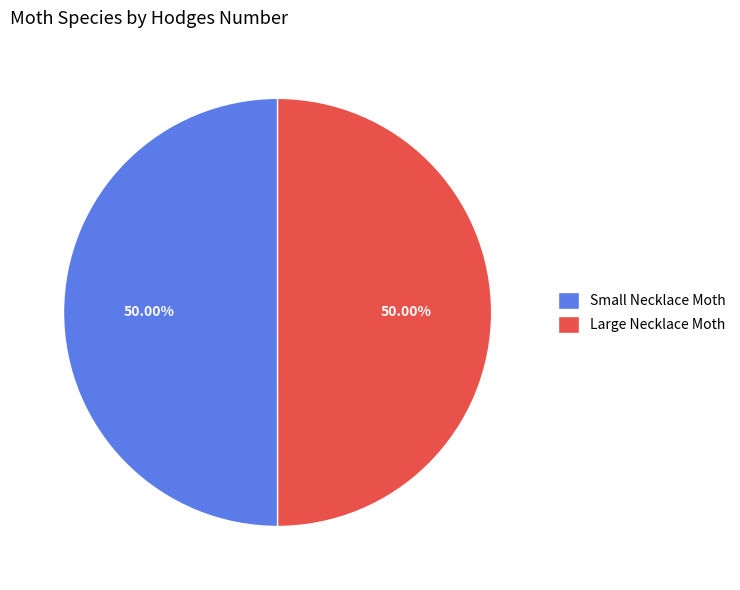

How much of the chart is everything except Small Necklace Moth?

50.0%